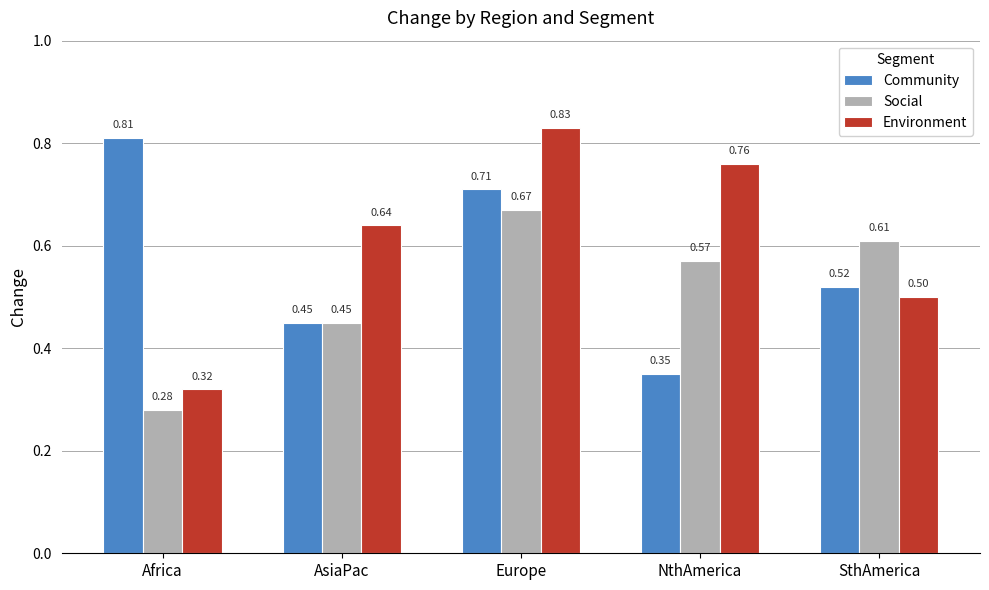

Which series has the widest spread of values?

Environment